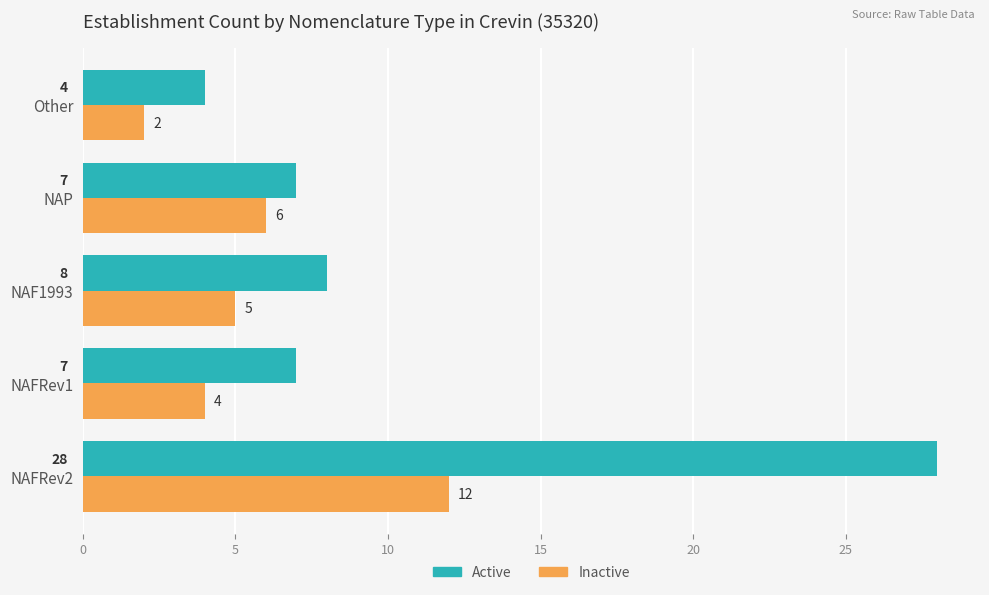

Which series has the widest spread of values?

Active